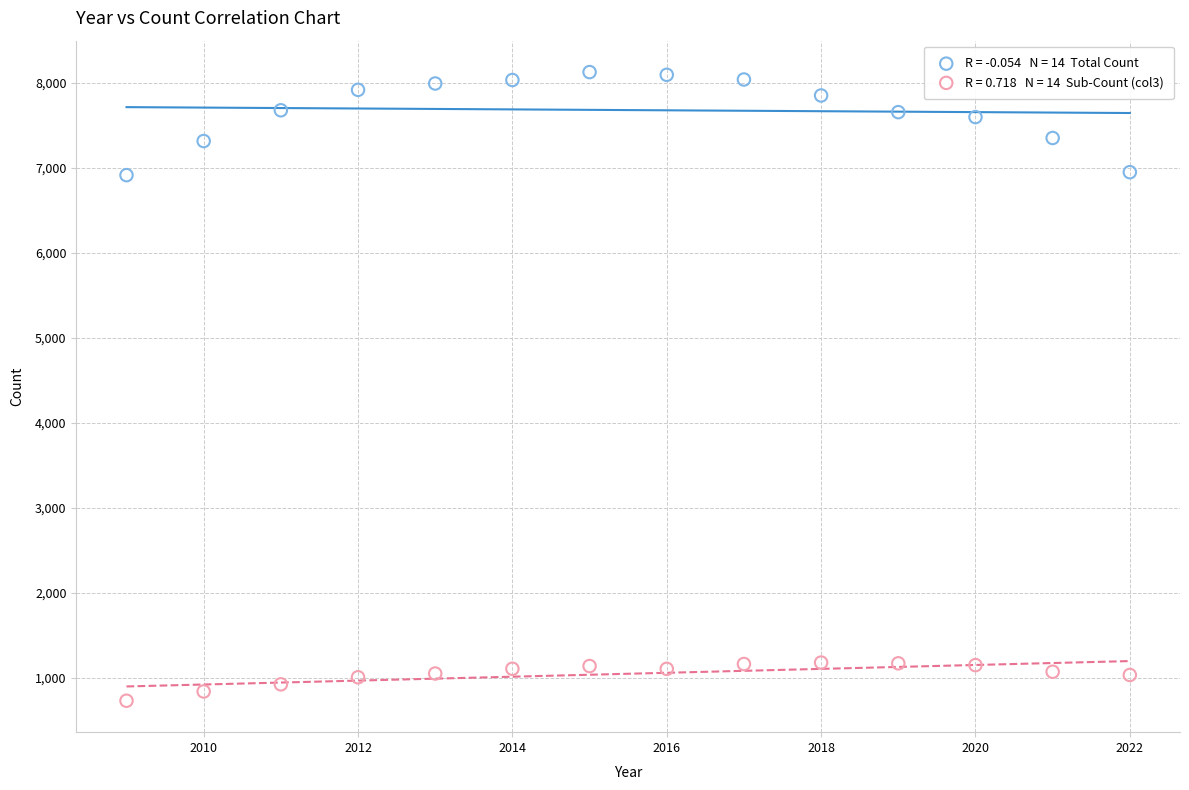

Across all data points, what is the range of Y values (max minus min)?

7394